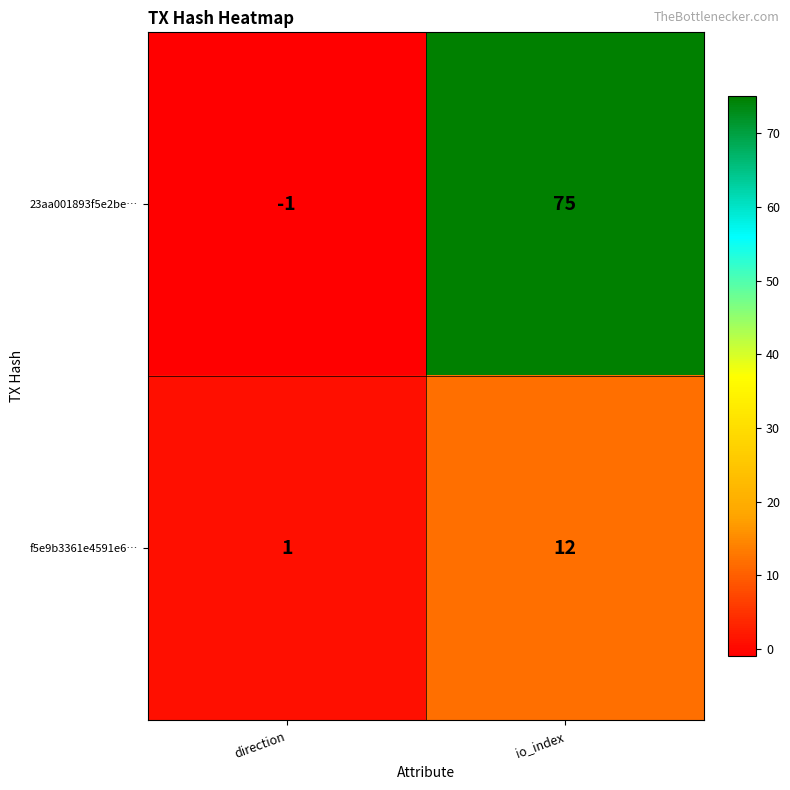

How many values in the 23aa001893f5e2be… series are below 75?

1